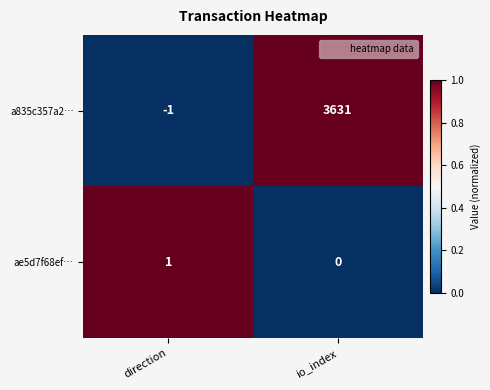

What is the sum of the a835c357a2… values at direction and io_index?

3630